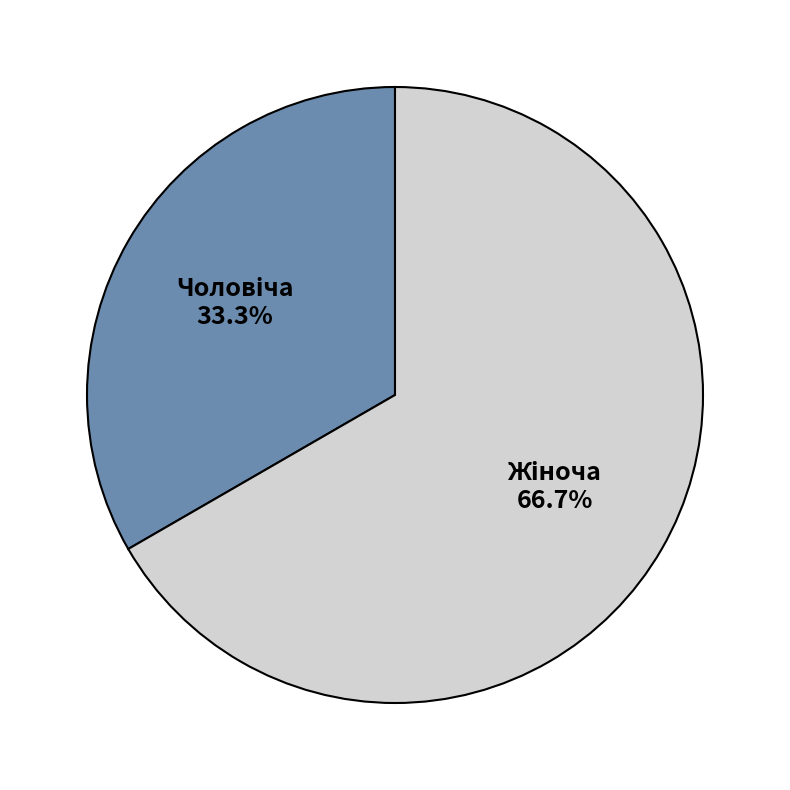

Is there a majority slice in this chart?

Yes